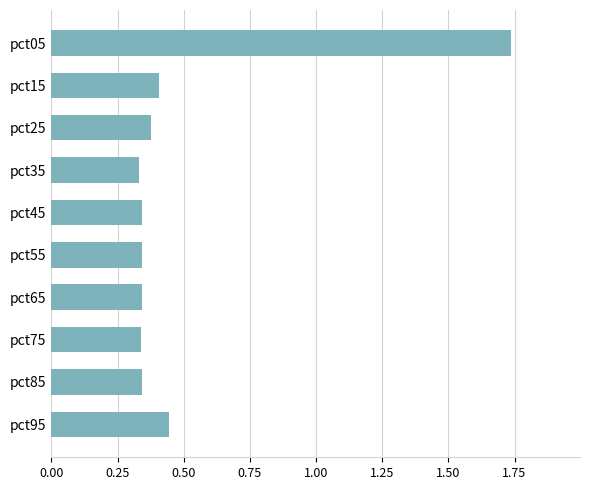

Is it true that the value at pct95 is 0.4?

True